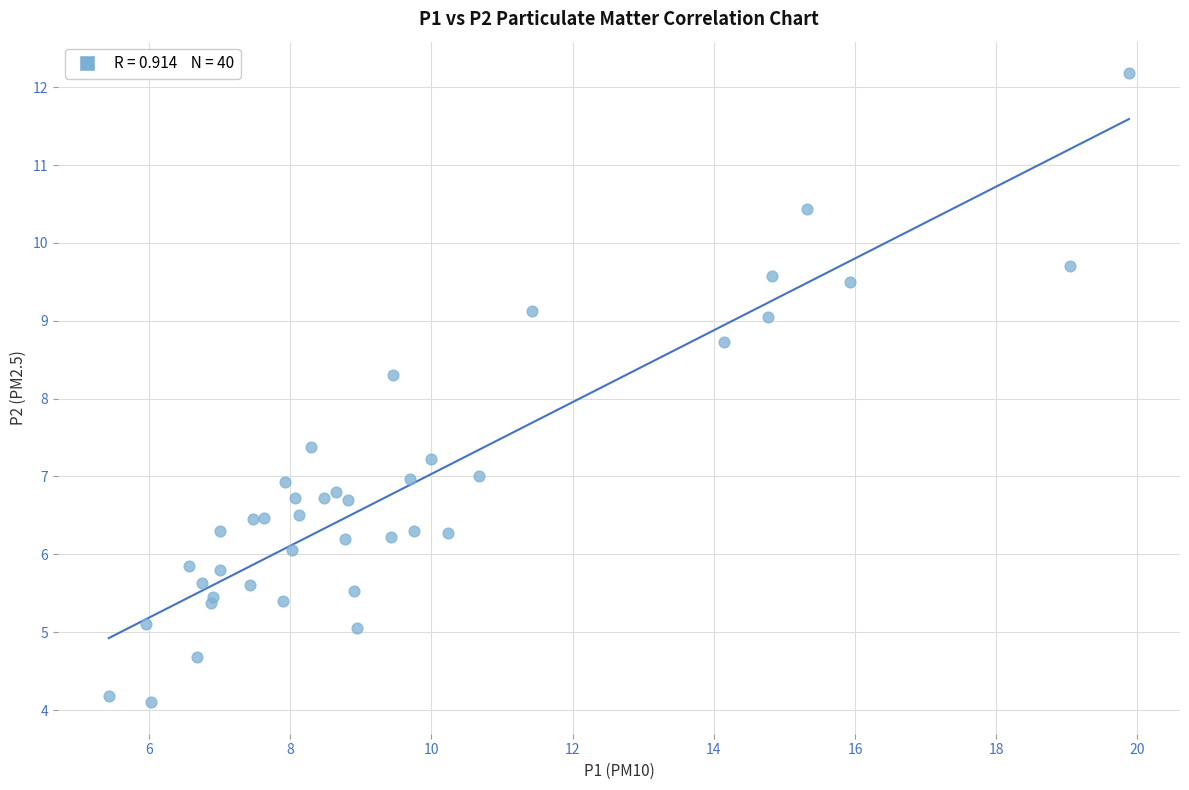

What Y value in the scatter plot is closest to 8?

8.3